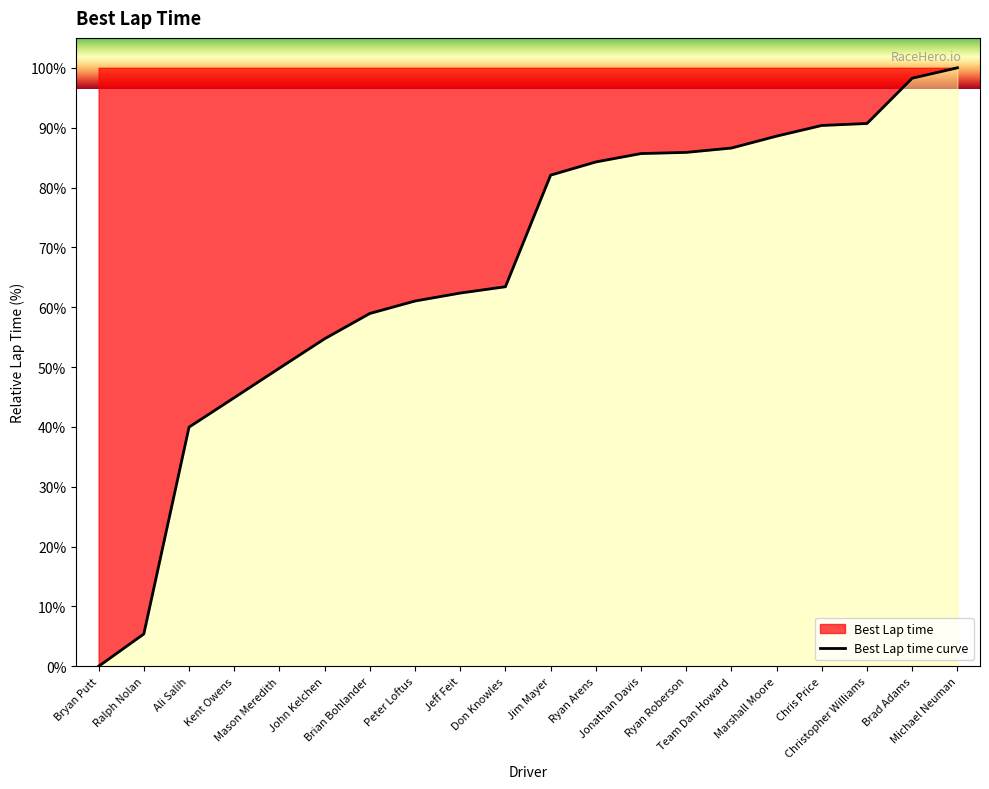

List the labels in order of value, largest first.

Michael Neuman, Brad Adams, Christopher Williams, Chris Price, Marshall Moore, Team Dan Howard, Ryan Roberson, Jonathan Davis, Ryan Arens, Jim Mayer, Don Knowles, Jeff Feit, Peter Loftus, Brian Bohlander, John Kelchen, Mason Meredith, Kent Owens, Ali Salih, Ralph Nolan, Bryan Putt